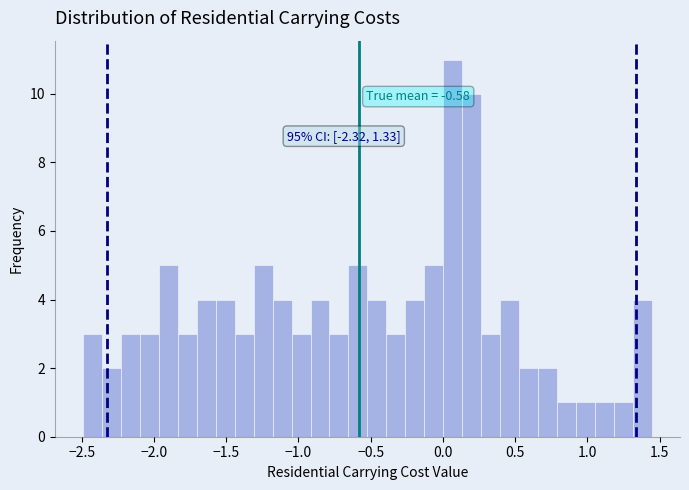

Read against the x-axis, roughly where is the centre of the tallest bar?

0.05